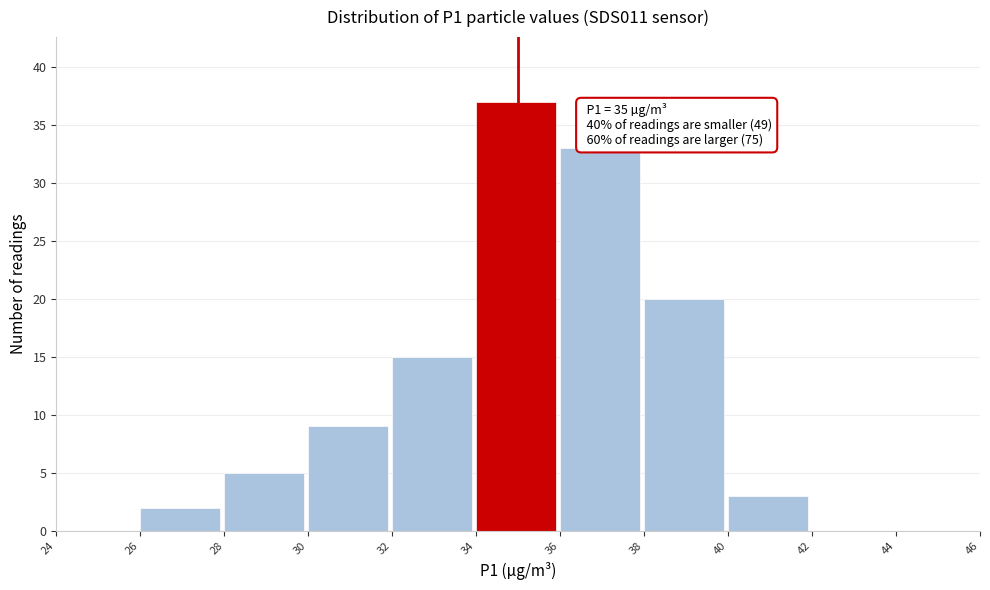

Which range on the x-axis has the tallest bar?

34 to 36